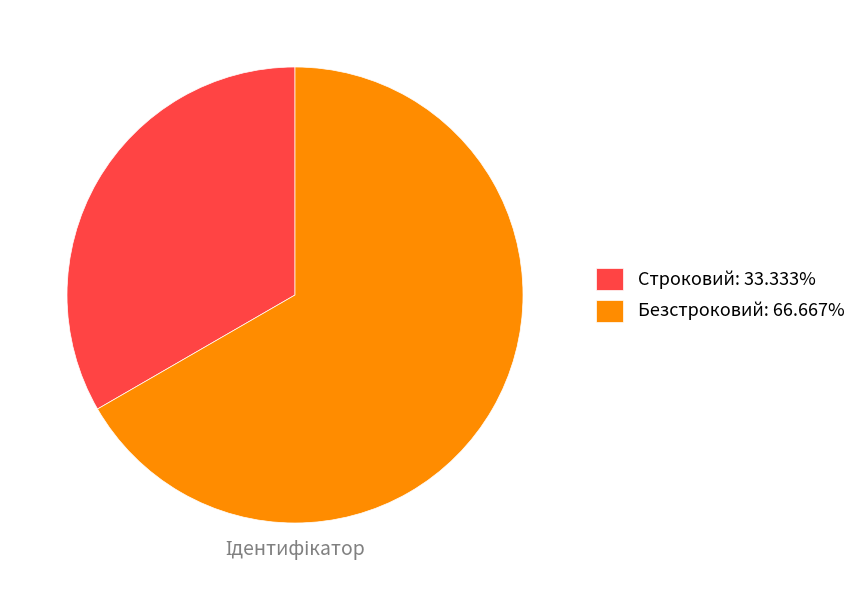

Rank the categories by value from highest to lowest.

Безстроковий, Строковий